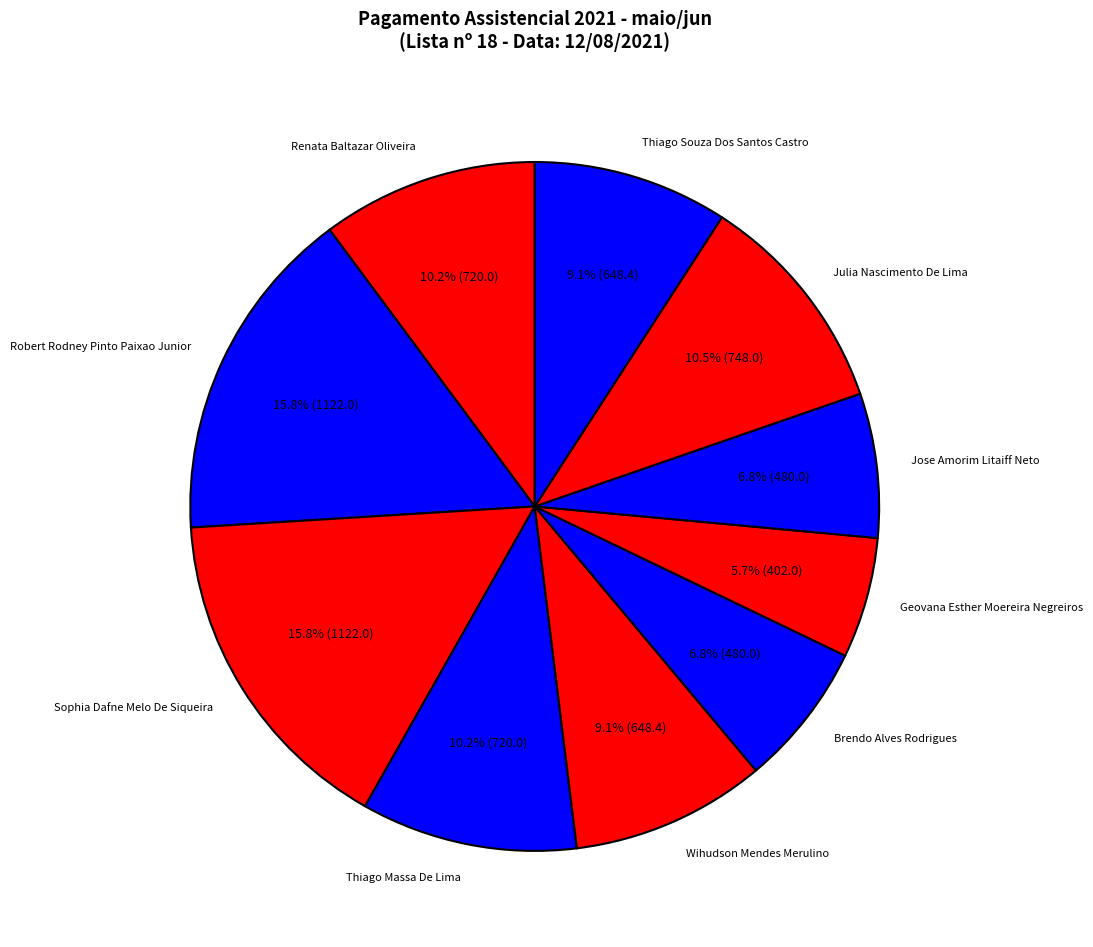

How many slices are in this pie chart?

10